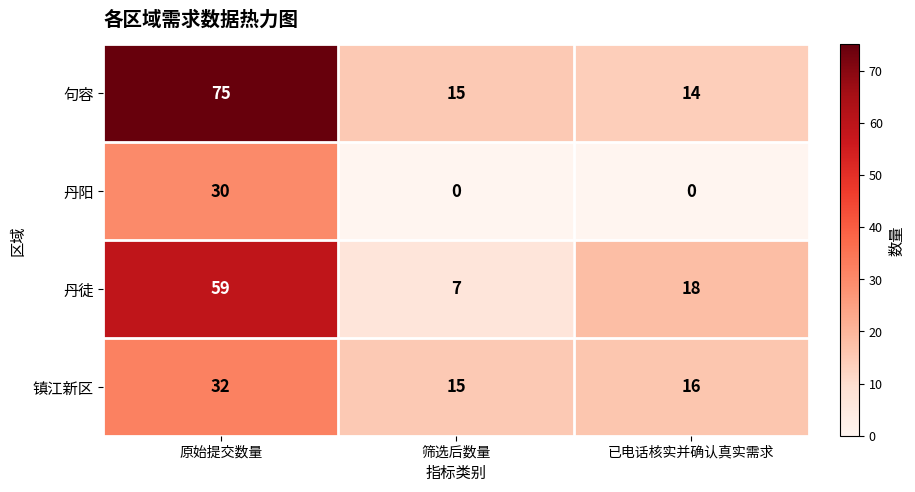

Which series has the largest total across all categories?

句容